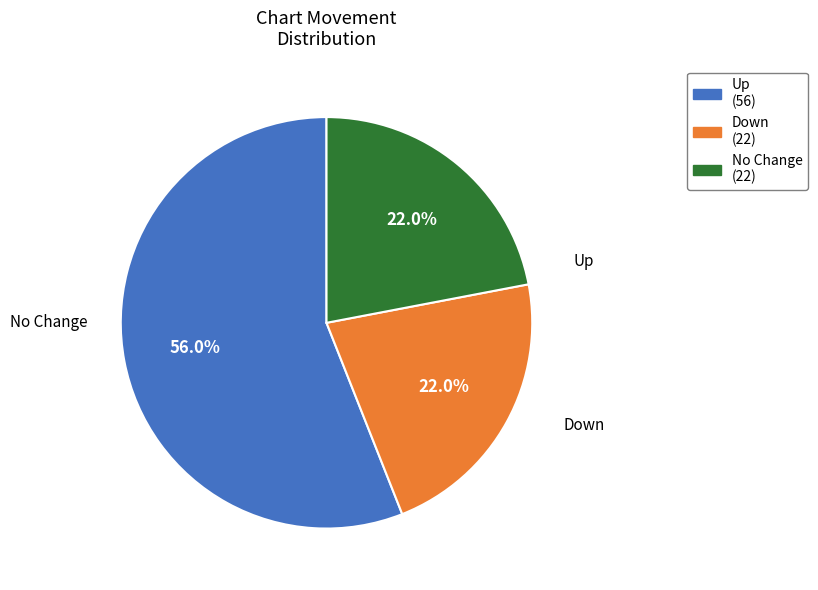

Is there any slice that represents more than half of the pie?

Yes